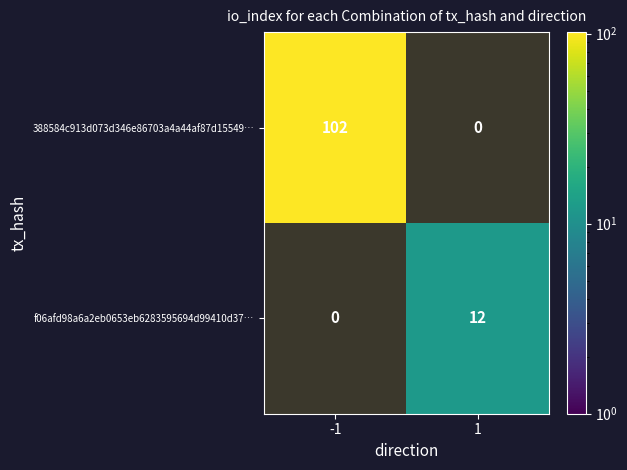

Which series has the largest total across all categories?

388584c913d073d346e86703a4a44af87d15549…